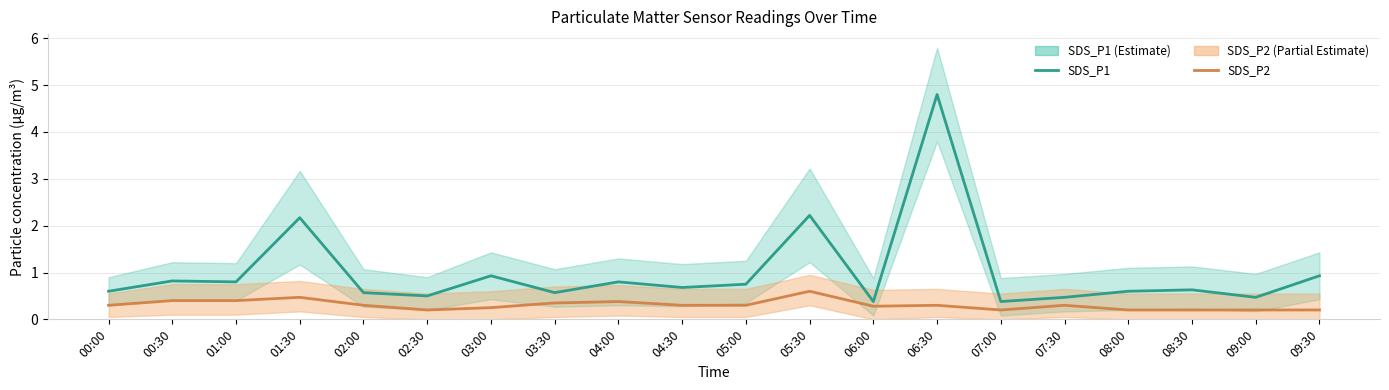

Reading left to right, transcribe all the data shown in this chart.

SDS_P1: 0.6	0.8	0.8	2.2	0.6	0.5	0.9	0.6	0.8	0.7	0.8	2.2	0.4	4.8	0.4	0.5	0.6	0.6	0.5	0.9
SDS_P2: 0.3	0.4	0.4	0.5	0.3	0.2	0.2	0.3	0.4	0.3	0.3	0.6	0.3	0.3	0.2	0.3	0.2	0.2	0.2	0.2